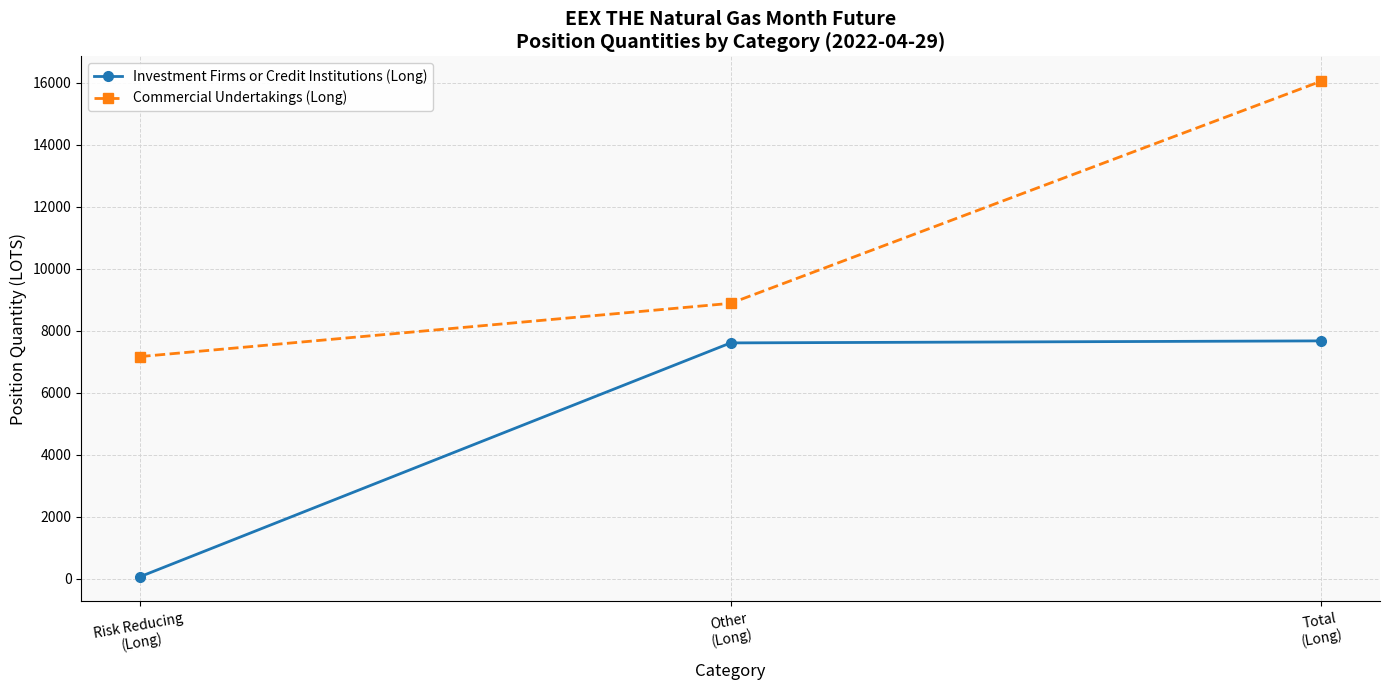

What is the average value of the Commercial Undertakings (Long) series?

10699